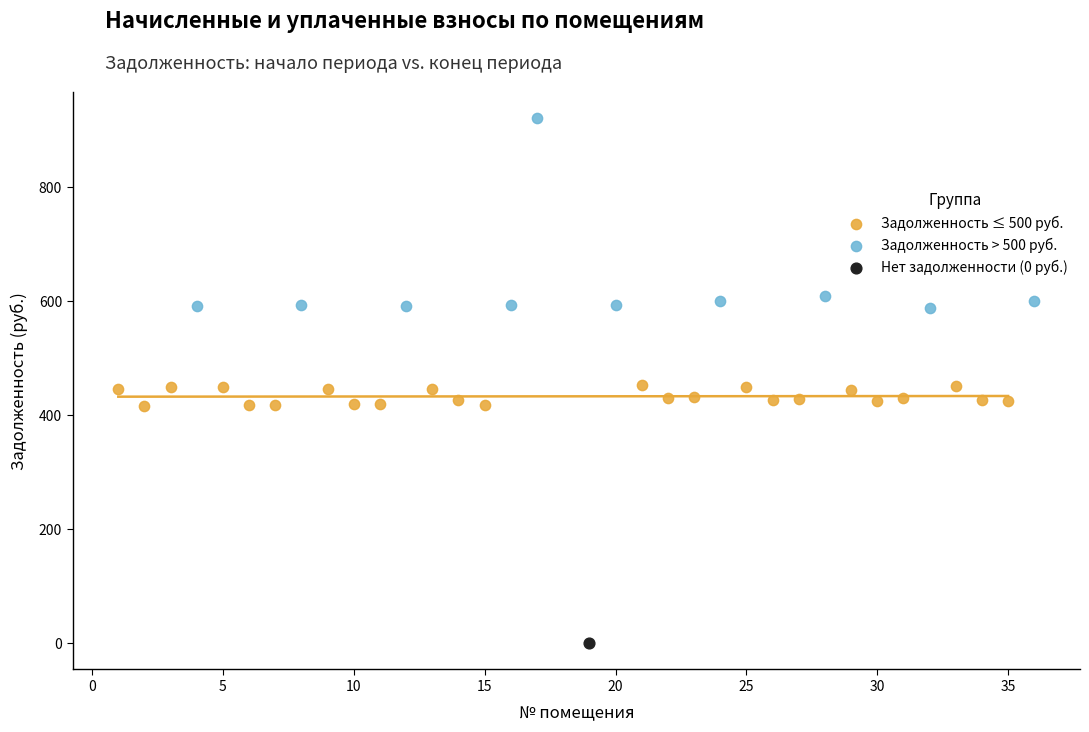

What are all the series names shown in the legend?

Задолженность ≤ 500 руб., Задолженность > 500 руб., Нет задолженности (0 руб.)